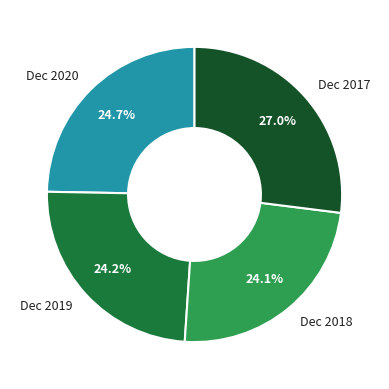

What is the largest slice in the pie chart?

Dec 2017